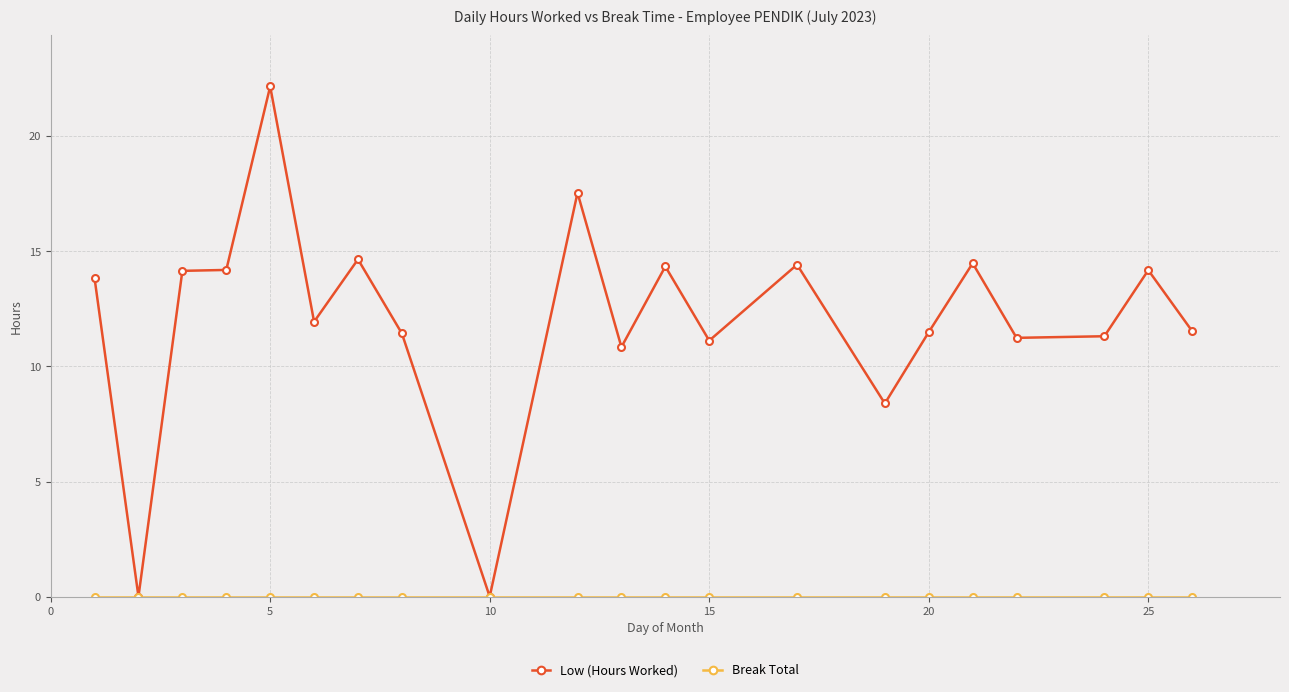

What is the maximum value for Low (Hours Worked)?

22.2